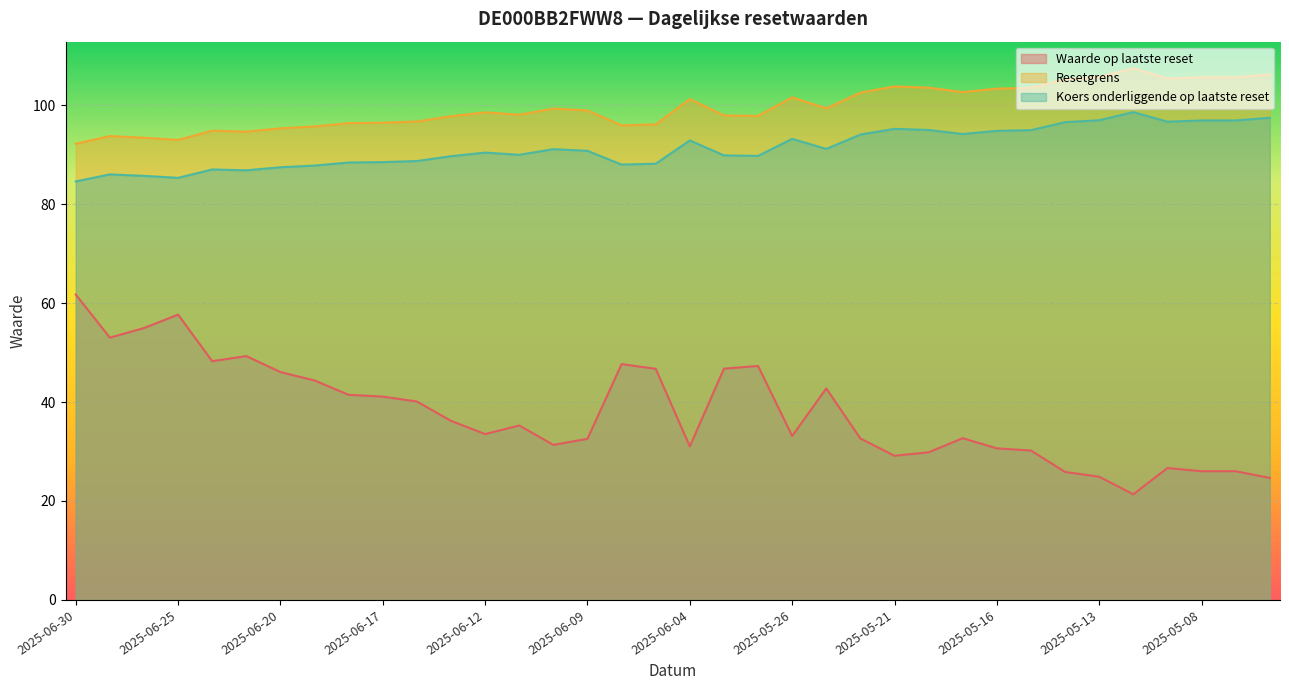

Where is the first local maximum for Koers onderliggende op laatste reset?

2025-06-27